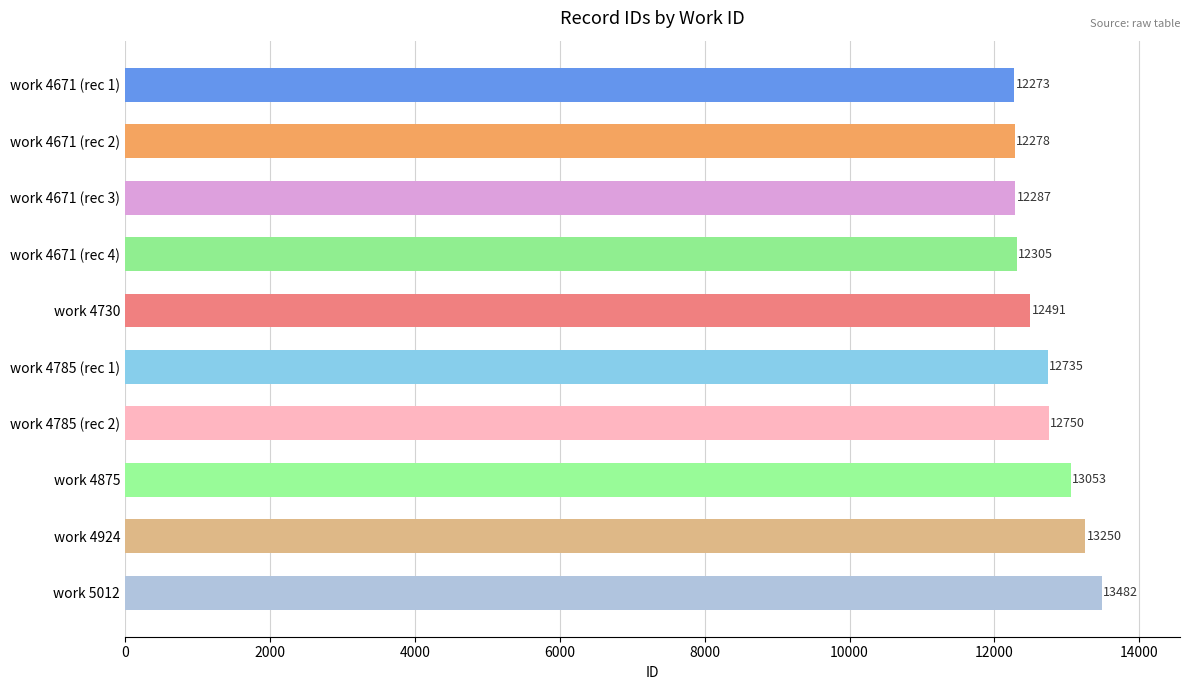

Reading top to bottom, list all the values displayed in this chart.

work 4671 (rec 1)=12273	work 4671 (rec 2)=12278	work 4671 (rec 3)=12287	work 4671 (rec 4)=12305	work 4730=12491	work 4785 (rec 1)=12735	work 4785 (rec 2)=12750	work 4875=13053	work 4924=13250	work 5012=13482